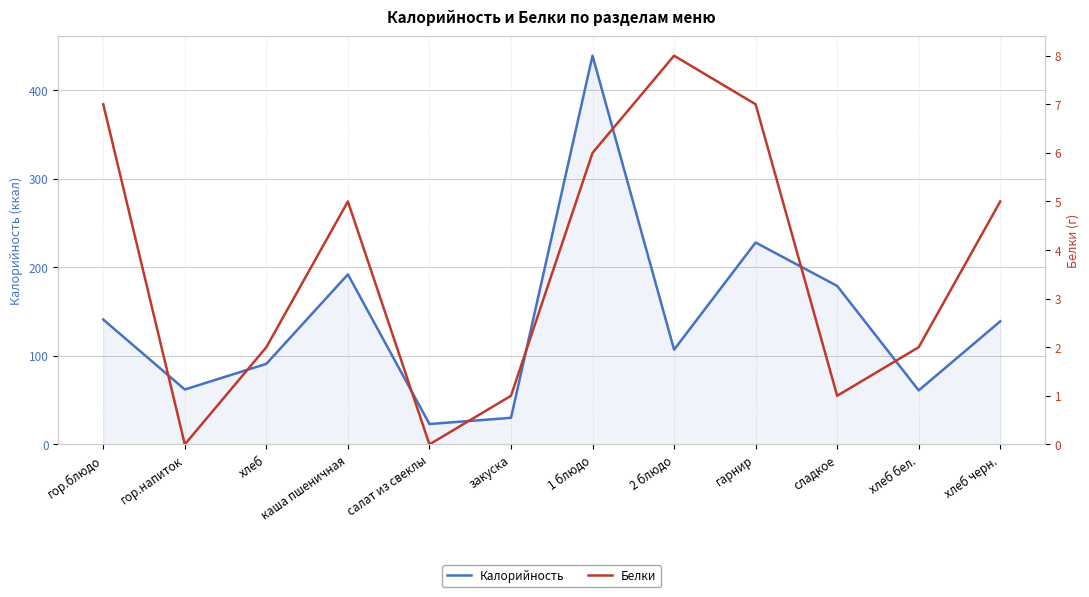

How many interior local peaks does the Белки series have?

2